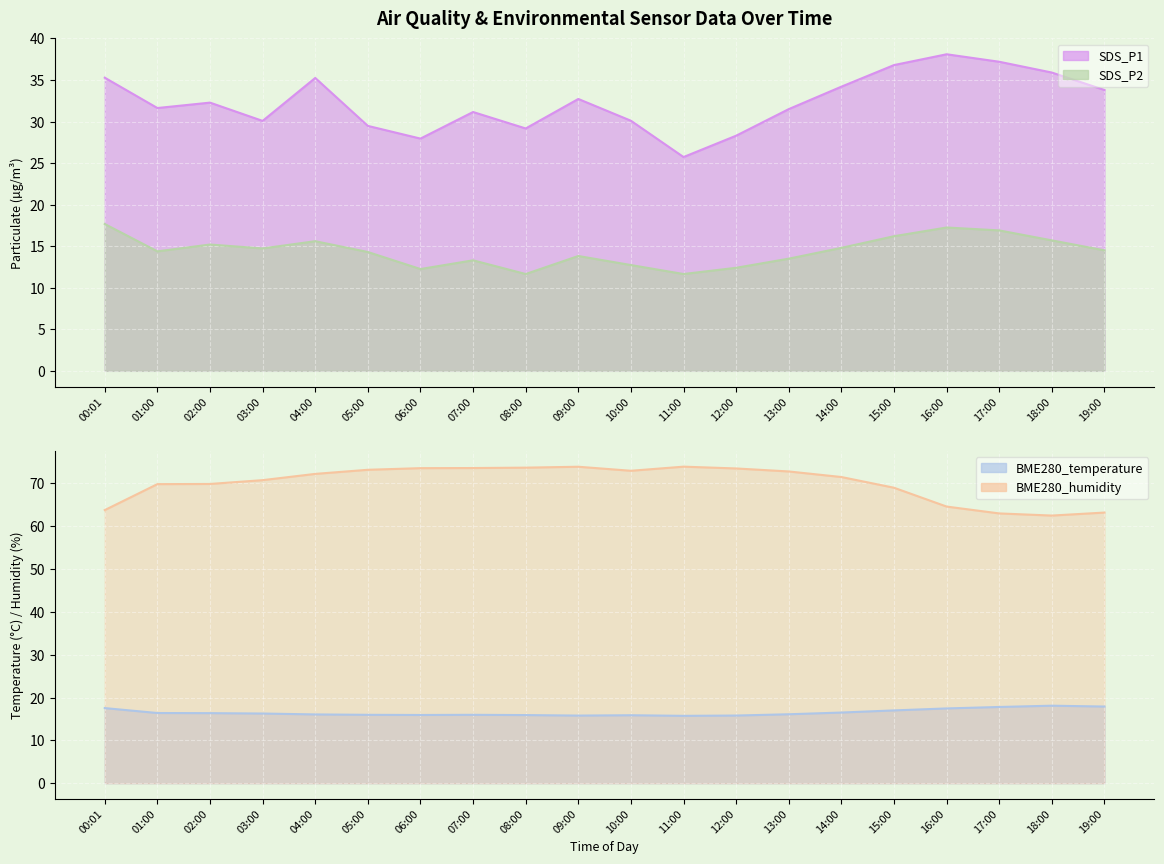

Reading right to left, extract all data points from this chart.

SDS_P1: 33.8	35.9	37.2	38.1	36.8	34.2	31.5	28.3	25.7	30.1	32.7	29.2	31.1	27.9	29.5	35.2	30.1	32.3	31.6	35.3
SDS_P2: 14.5	15.7	16.9	17.2	16.2	14.8	13.5	12.4	11.7	12.7	13.8	11.7	13.3	12.2	14.3	15.6	14.7	15.2	14.4	17.7
BME280_temperature: 17.9	18.1	17.8	17.5	17.0	16.5	16.1	15.8	15.7	15.9	15.8	15.9	16.0	15.9	16.0	16.1	16.3	16.4	16.4	17.5
BME280_humidity: 63.2	62.5	63.0	64.6	69.0	71.5	72.8	73.5	73.9	73.0	73.9	73.7	73.6	73.6	73.2	72.2	70.8	69.9	69.8	63.8